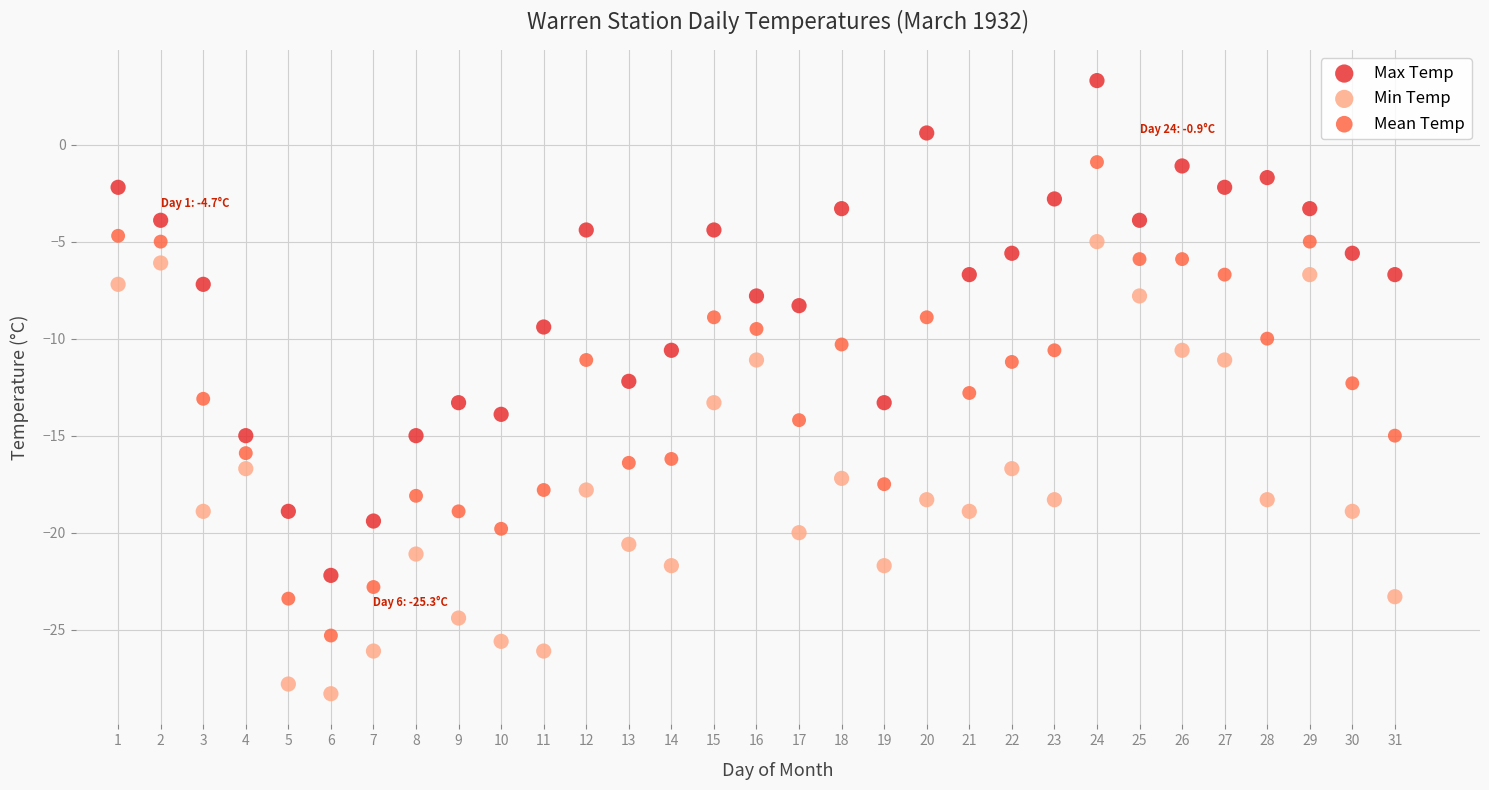

Which series contains the highest Y value?

Max Temp